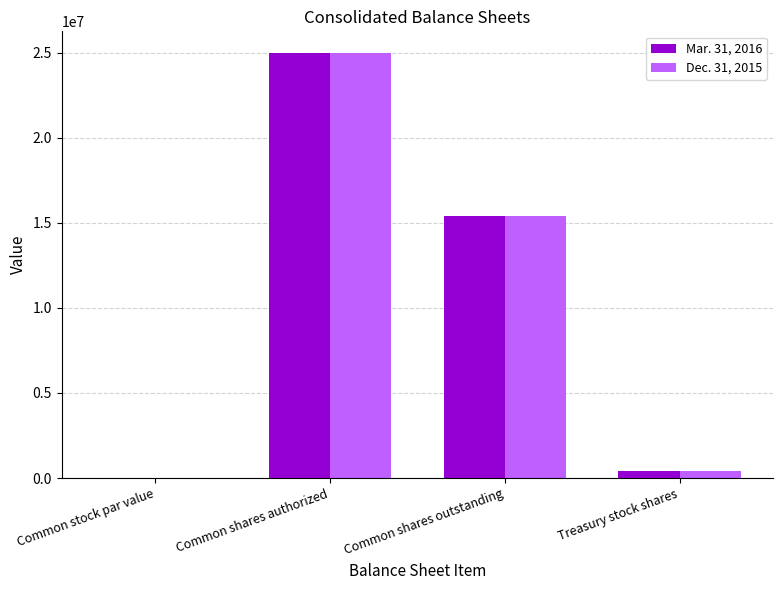

The value of Dec. 31, 2015 at Common stock par value is 0.0. True or false?

True